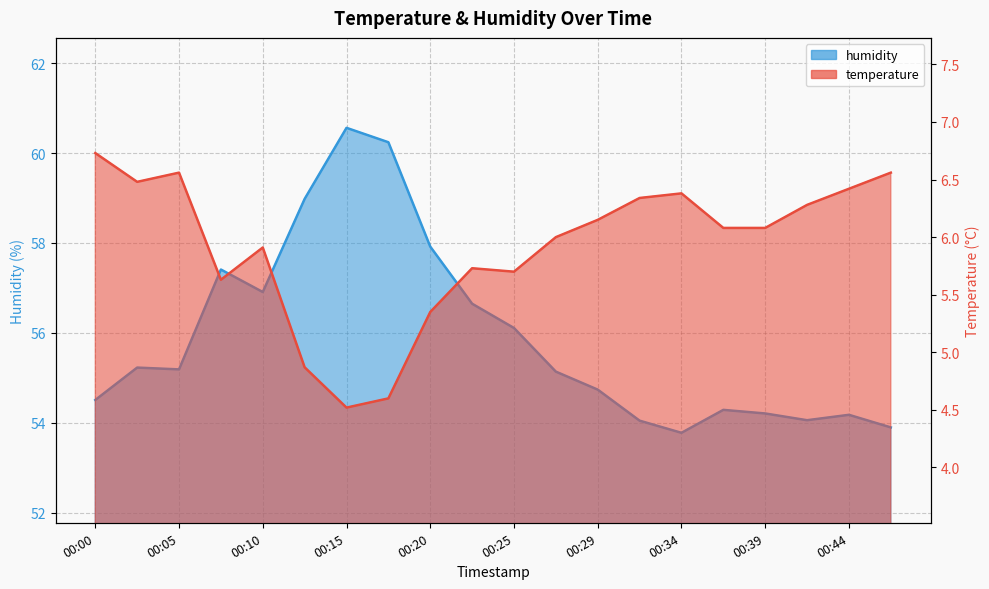

What is the highest value of the humidity series?

60.6